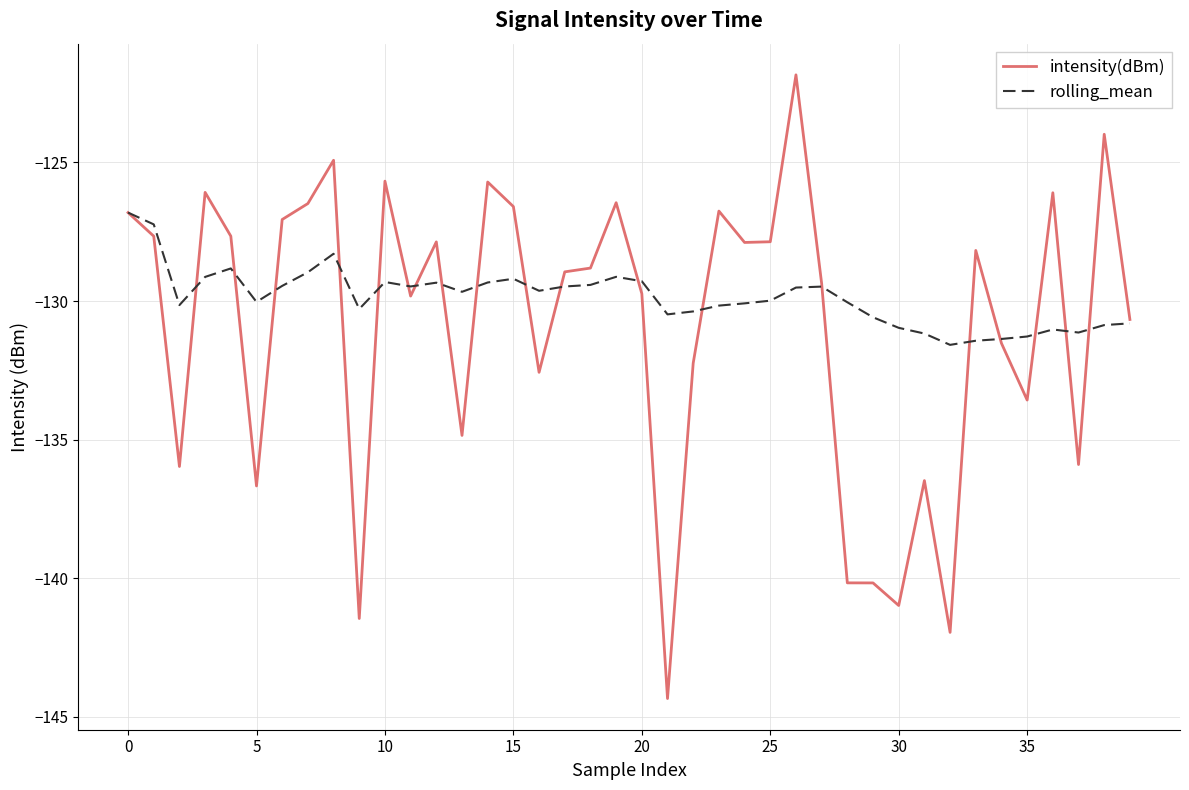

List the series in order of their overall mean, lowest first.

intensity(dBm), rolling_mean